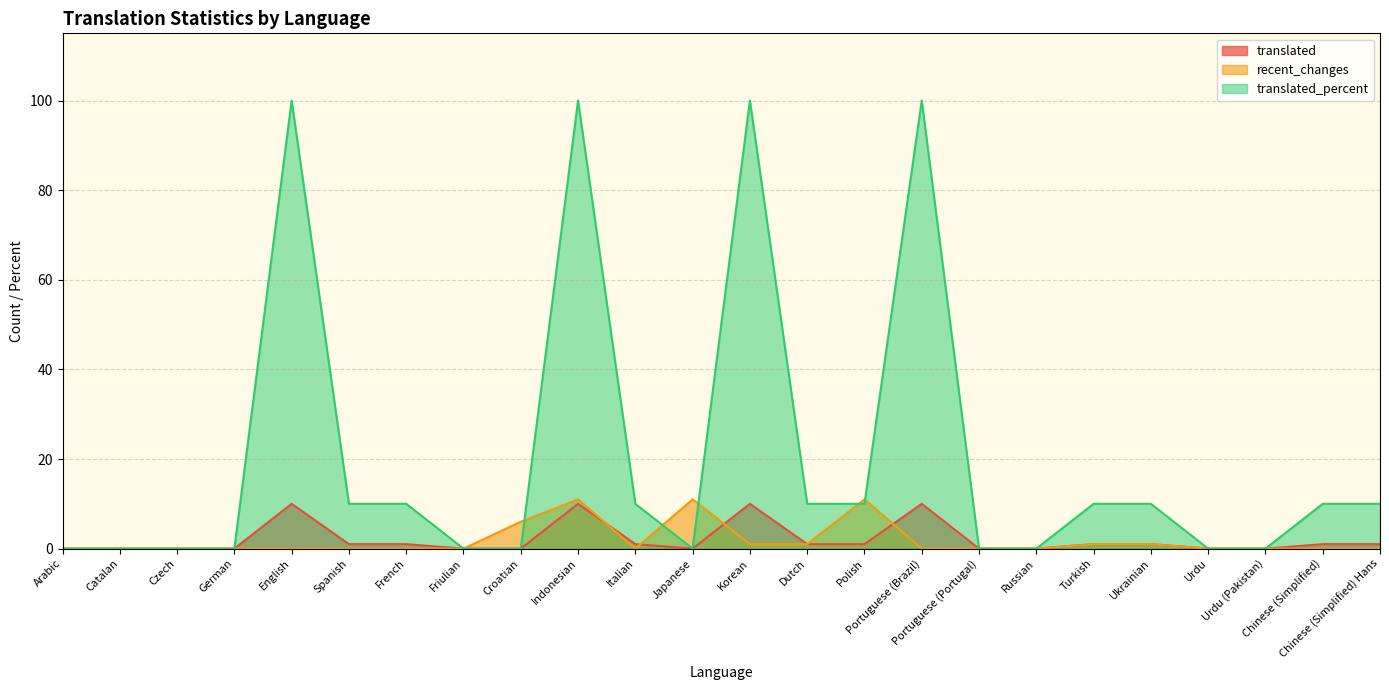

What is the difference between the maximum and minimum values in the translated_percent series?

100